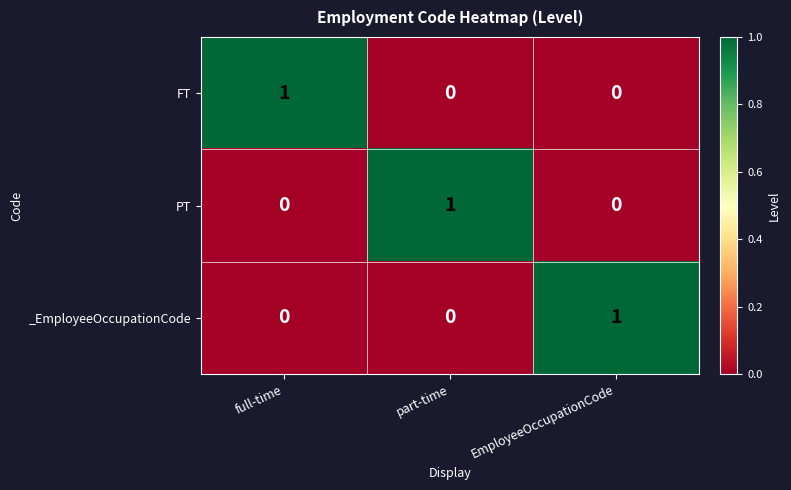

At how many categories does at least one series exceed 0?

3